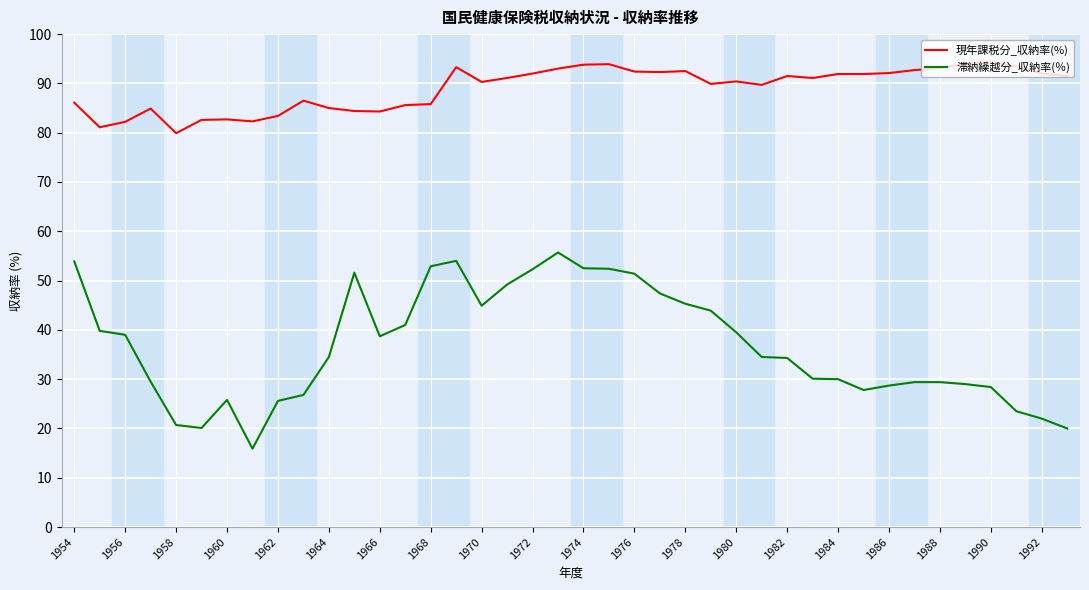

What is the difference between the maximum and minimum values in the 滞納繰越分_収納率(％) series?

39.8